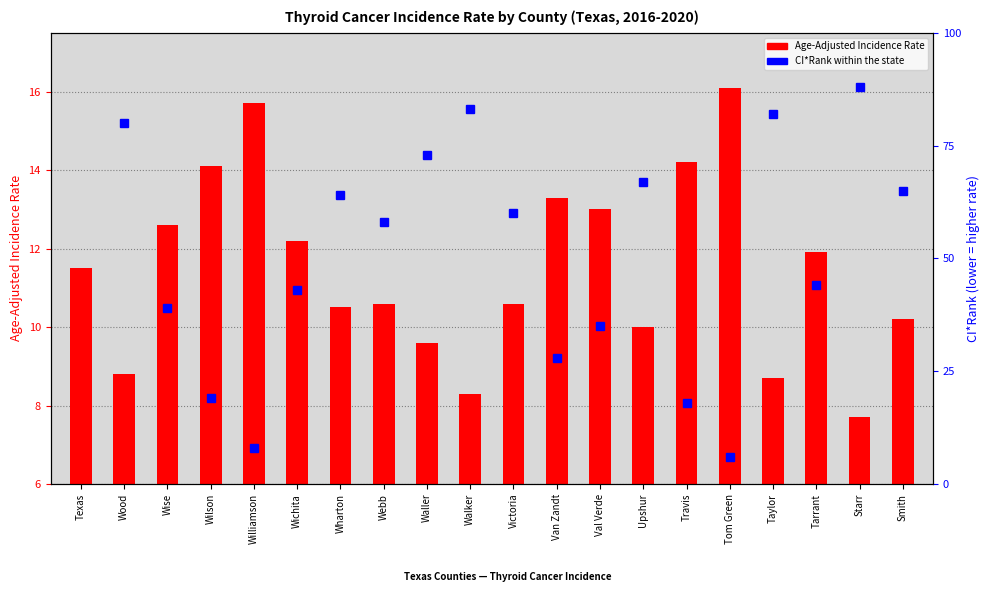

Which category has the highest value in the Age-Adjusted Incidence Rate series?

Tom Green